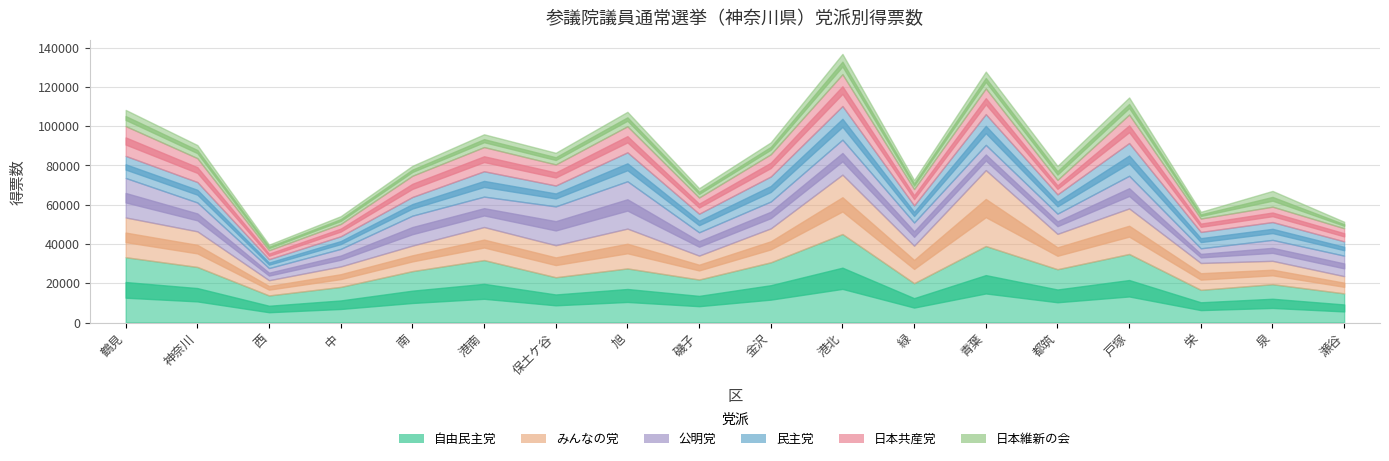

True or false: 日本共産党 and みんなの党 cross at least once.

False